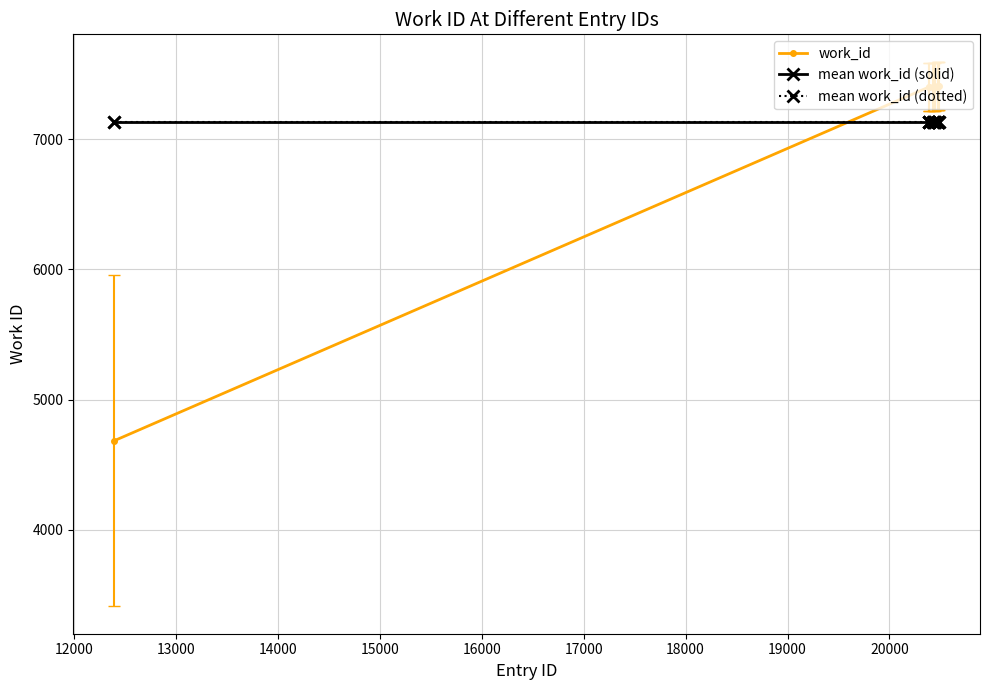

Which series ends up on top after the final intersection of mean work_id (dotted) and work_id?

work_id